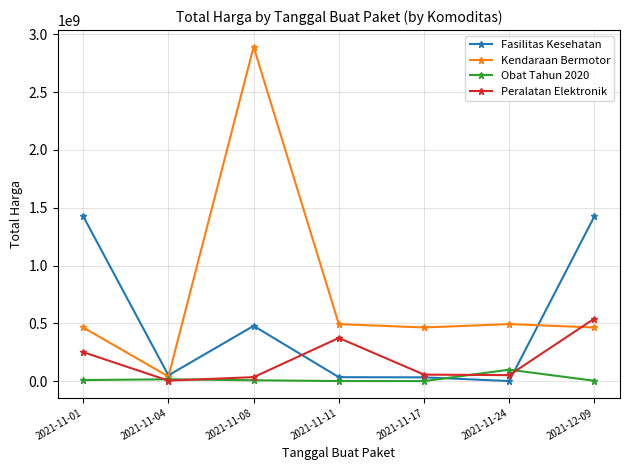

Which series ends up on top after the final intersection of Kendaraan Bermotor and Peralatan Elektronik?

Peralatan Elektronik